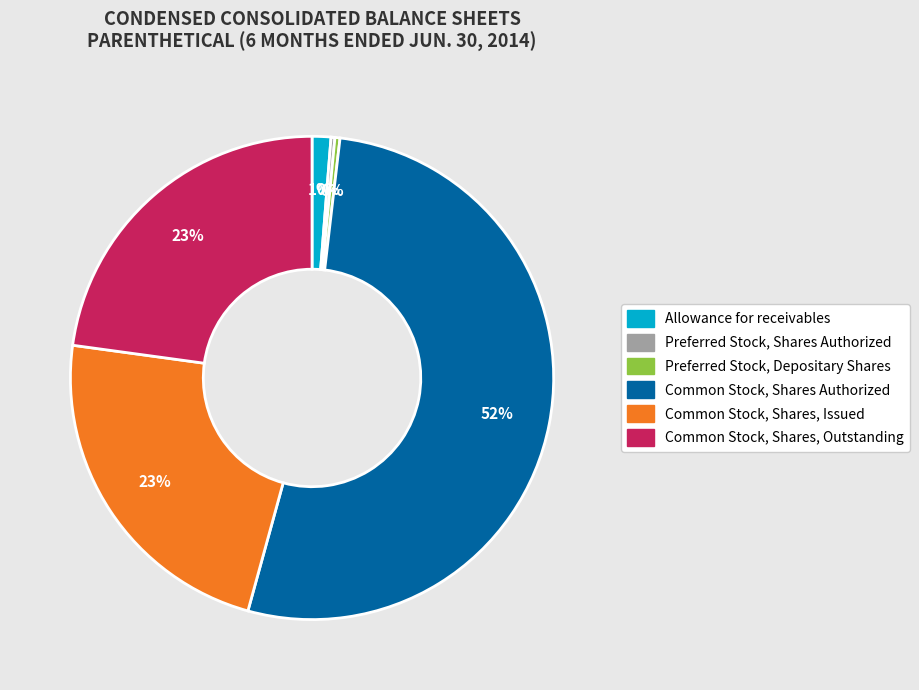

Which slice represents more than half of the pie?

Common Stock, Shares Authorized